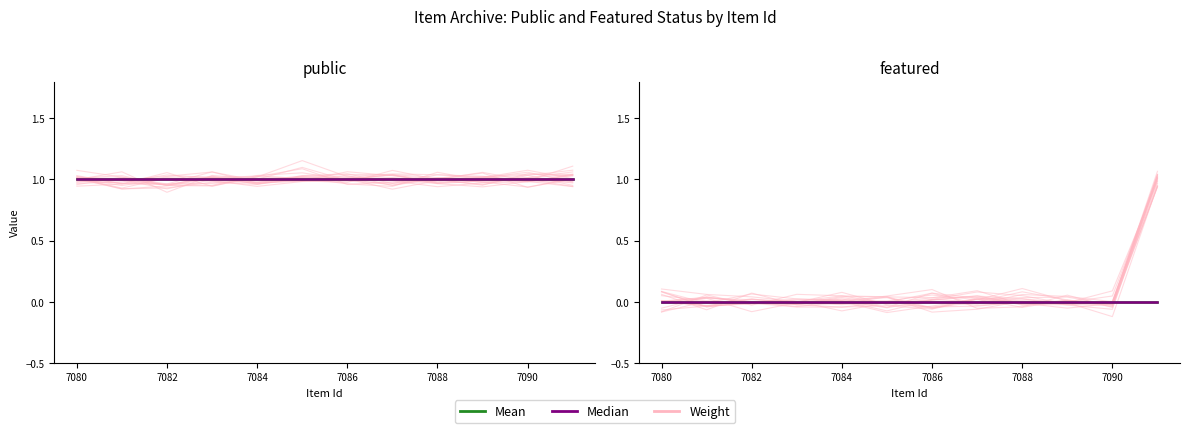

Is it true that Mean equals 0.0 at 7082?

True